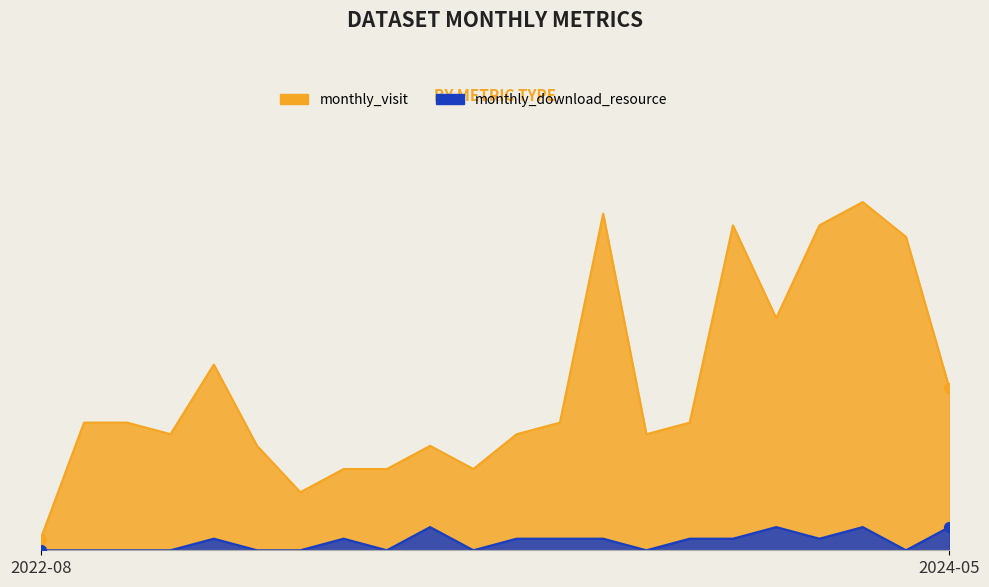

What is the total value across all series at 2023-03?

8